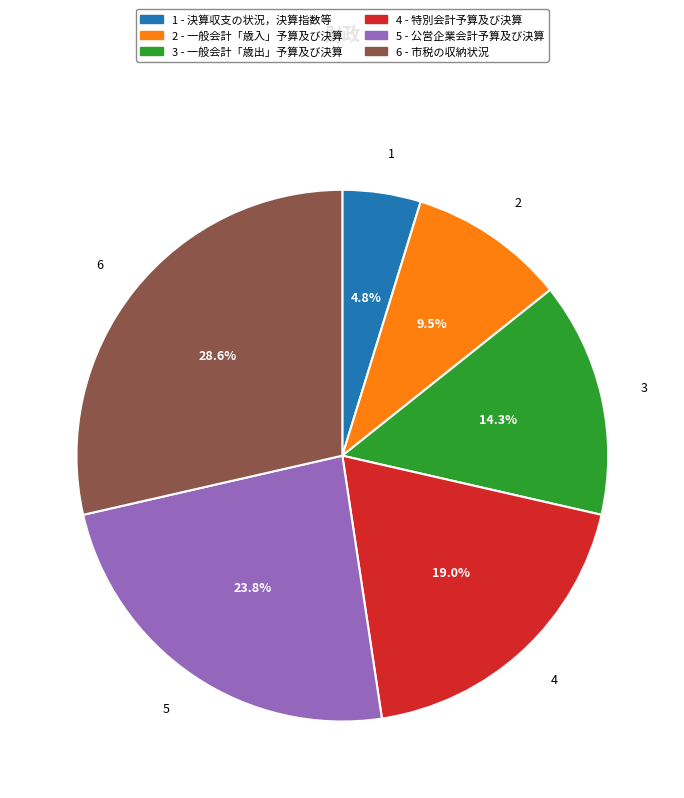

Is there any slice that represents more than half of the pie?

No